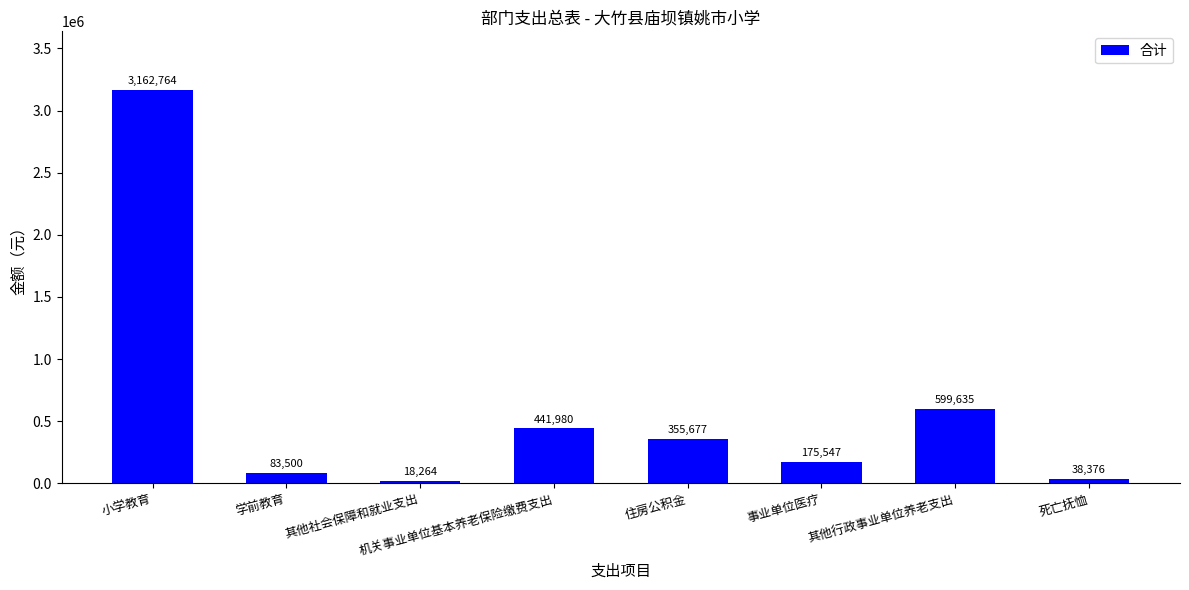

What is the sum of the values at 机关事业单位基本养老保险缴费支出 and 小学教育?

3604744